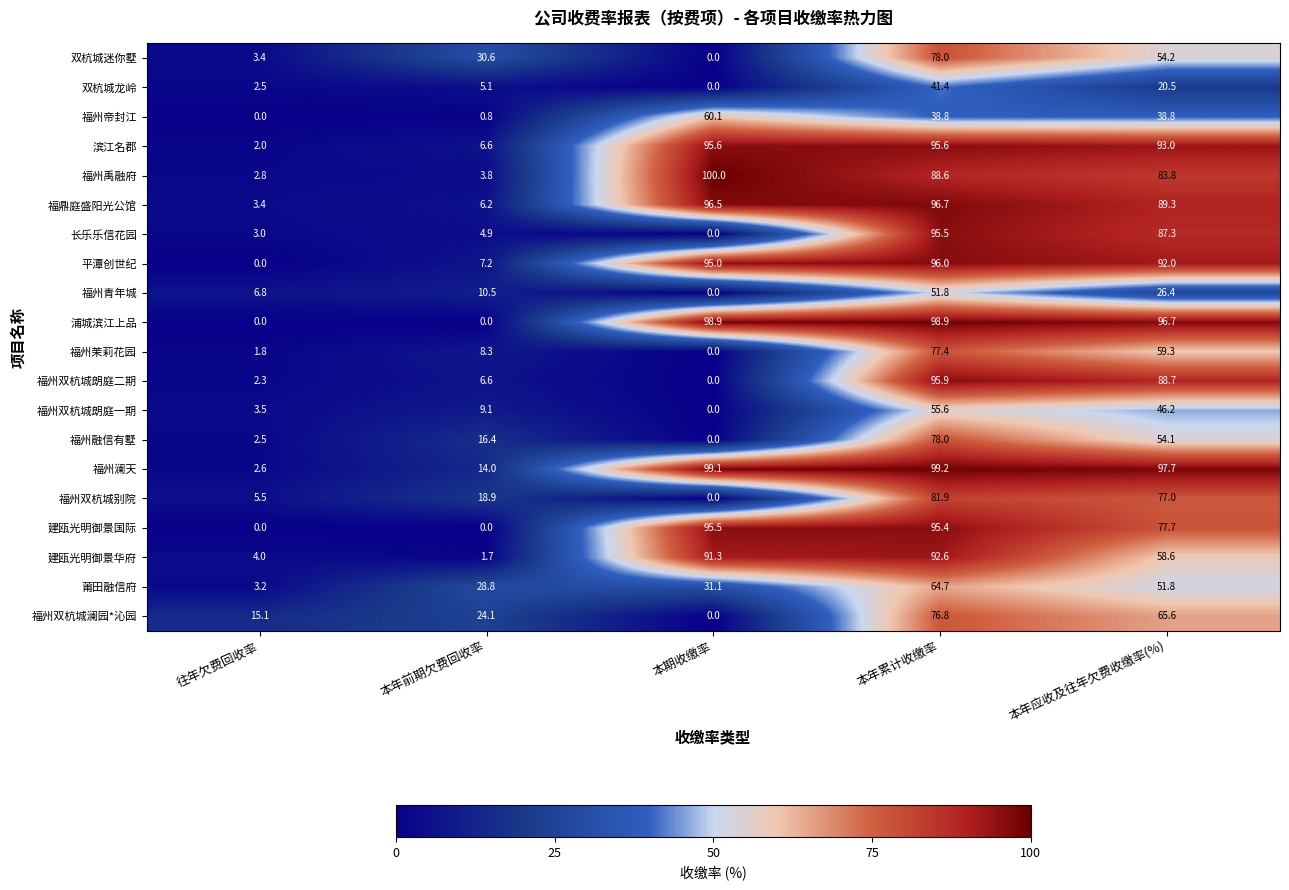

What is the average value of the 莆田融信府 series?

35.9